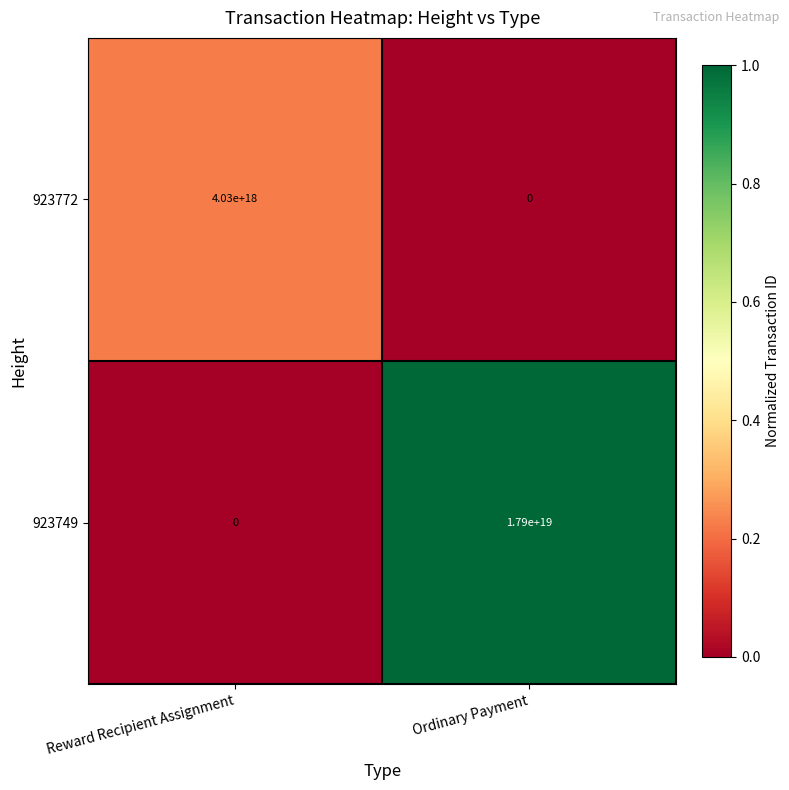

The 923749 series shows 17900000000000000000 at Ordinary Payment. True or false?

True